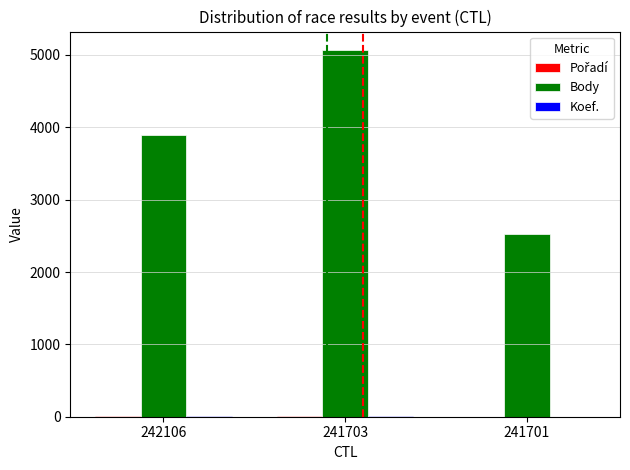

True or false: Body has a value of 984 at 242106.

False